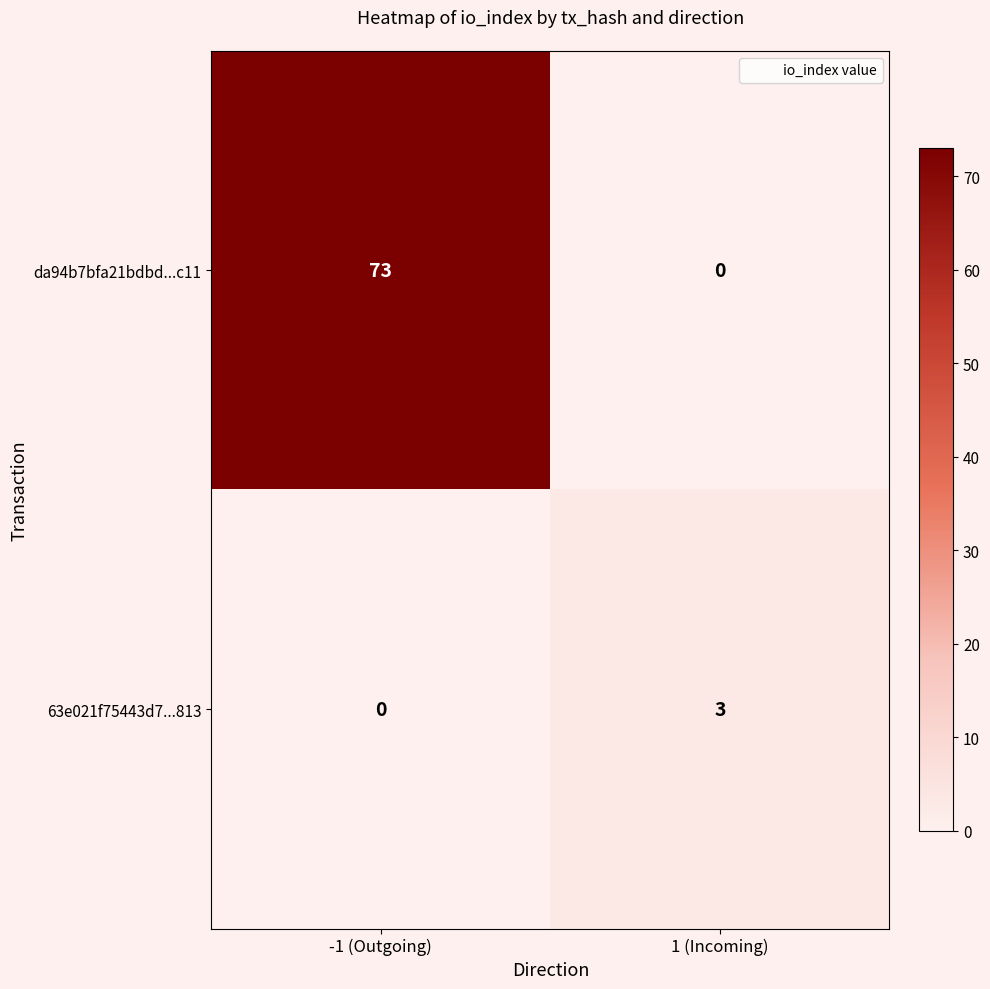

What is the greatest value displayed?

73